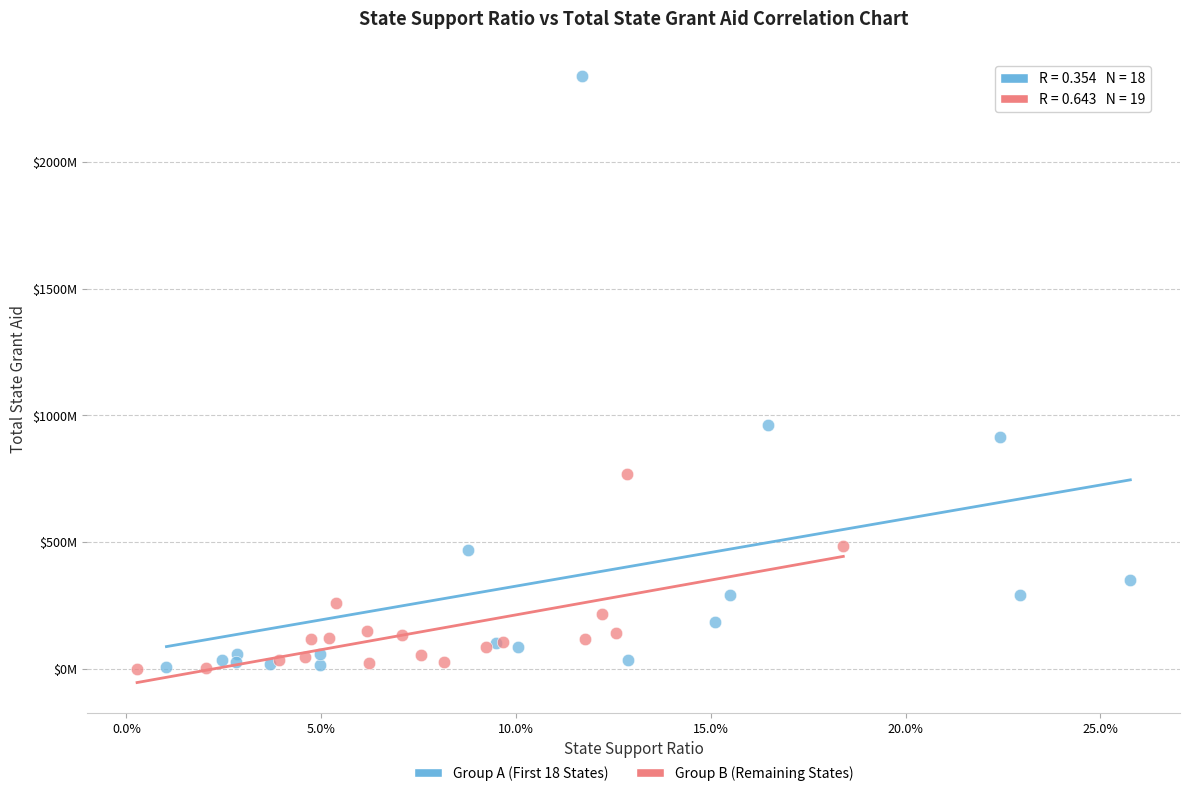

What are all the series names shown in the legend?

Group A (First 18 States), Group B (Remaining States)